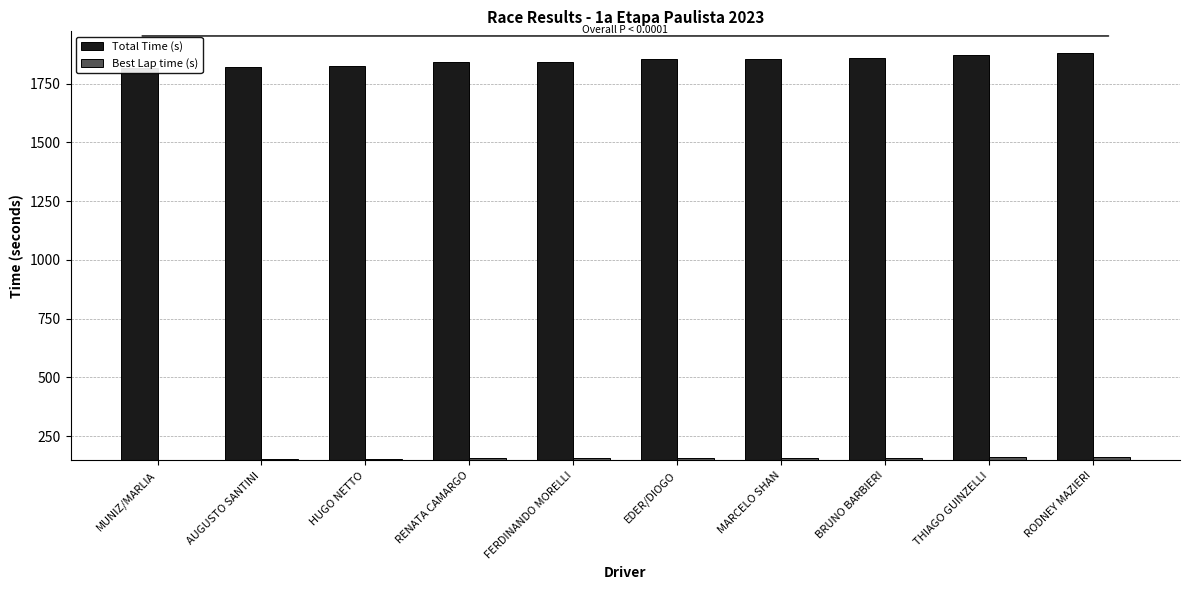

How many distinct data groups are displayed?

2